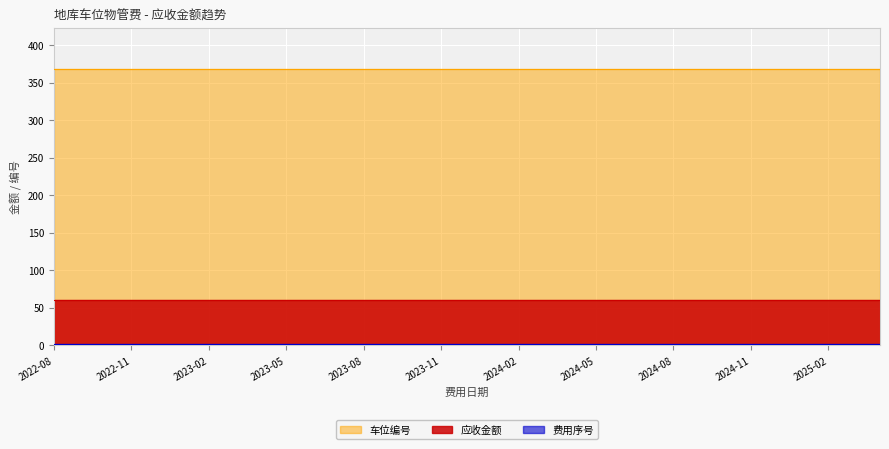

What position from the right is 2023-10?

19